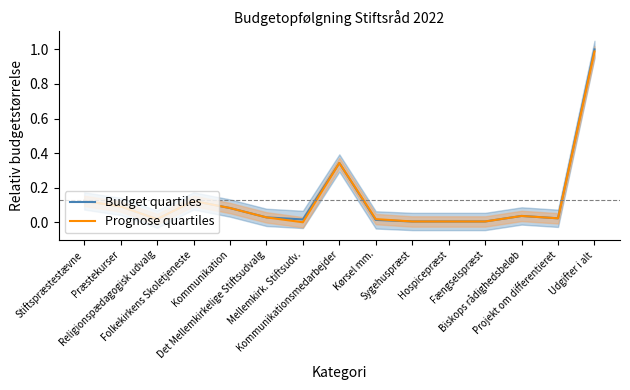

True or false: Prognose quartiles has more than 1 interior local peaks.

True